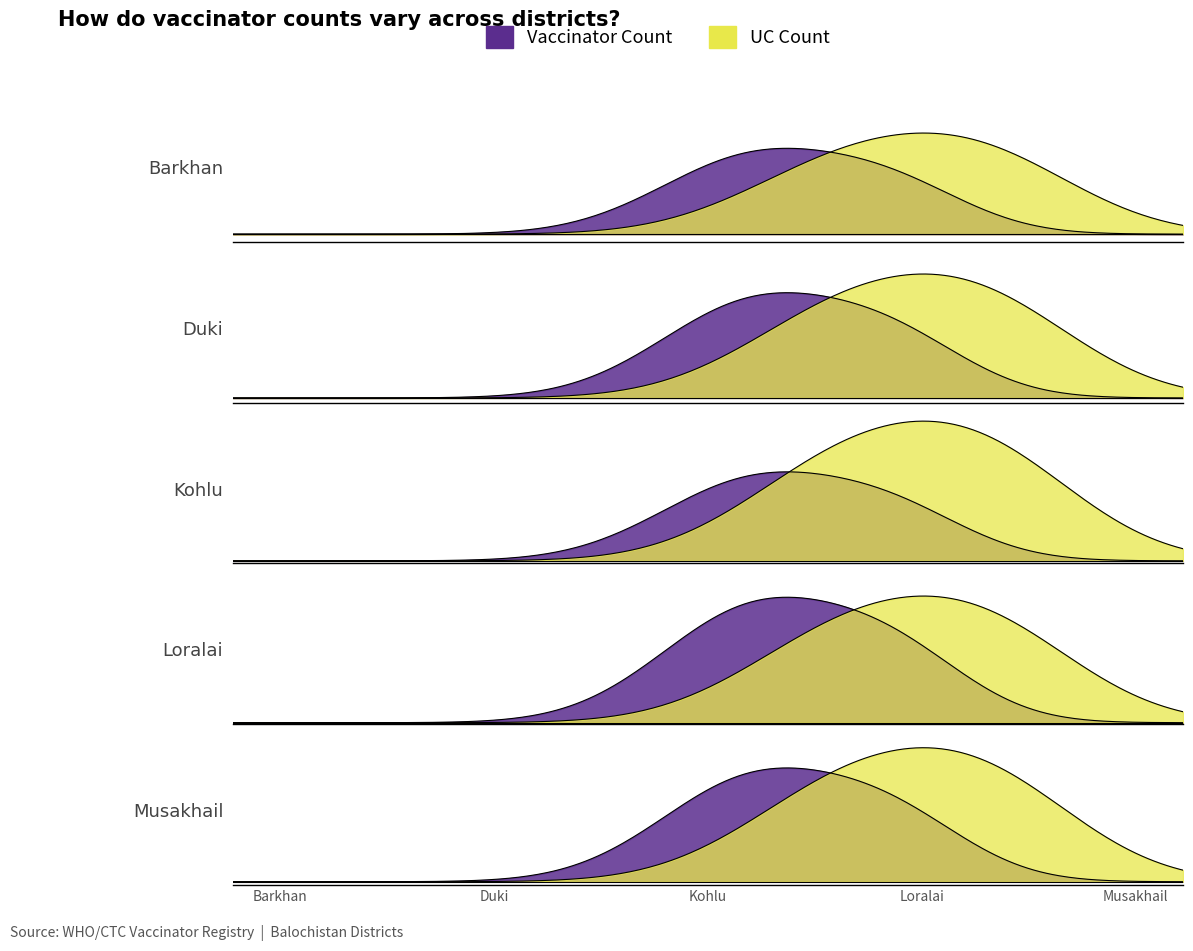

How many interior local peaks does the Vaccinator Count series have?

1